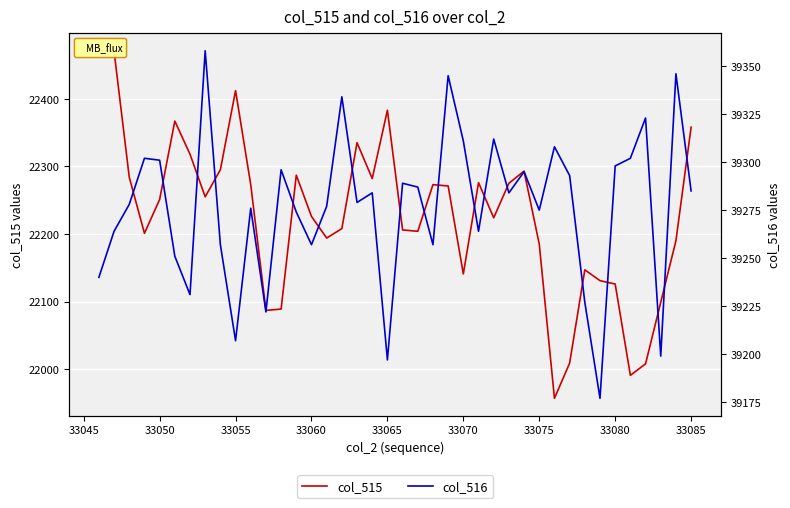

True or false: col_515 and col_516 intersect in this chart.

False